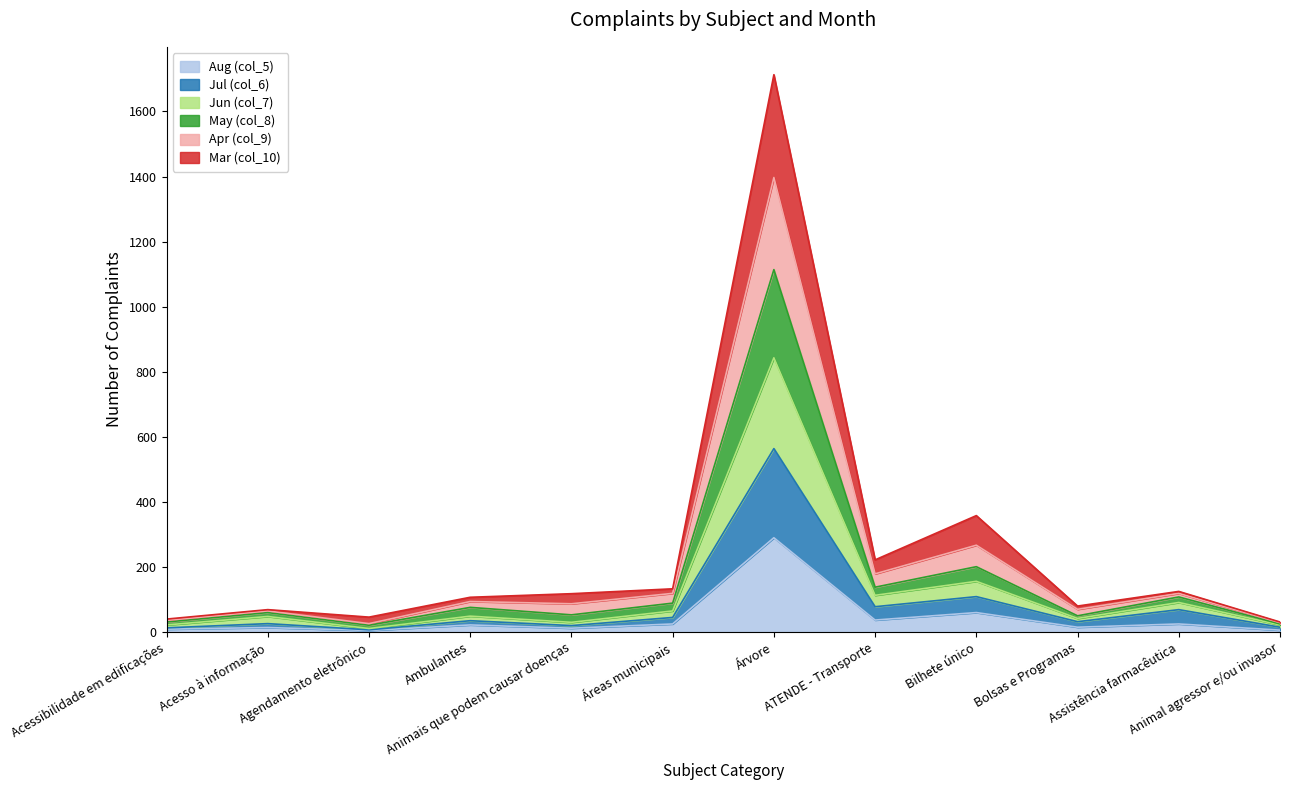

Which has a higher value, Assistência farmacêutica or Áreas municipais?

Assistência farmacêutica